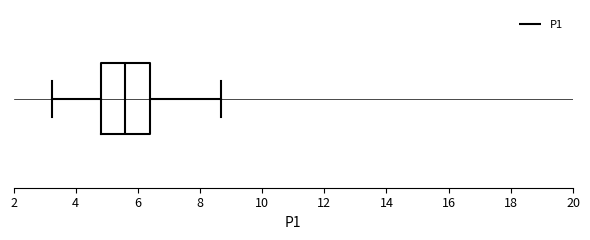

Transcribe this box plot: give where the median line is, the range the box spans, and where the two whiskers end, as read against the x-axis. The values are not printed on the chart, so give them approximately, as read against the axis.

median 5.6, box 4.8 to 6.4, whiskers 3.2 to 8.6